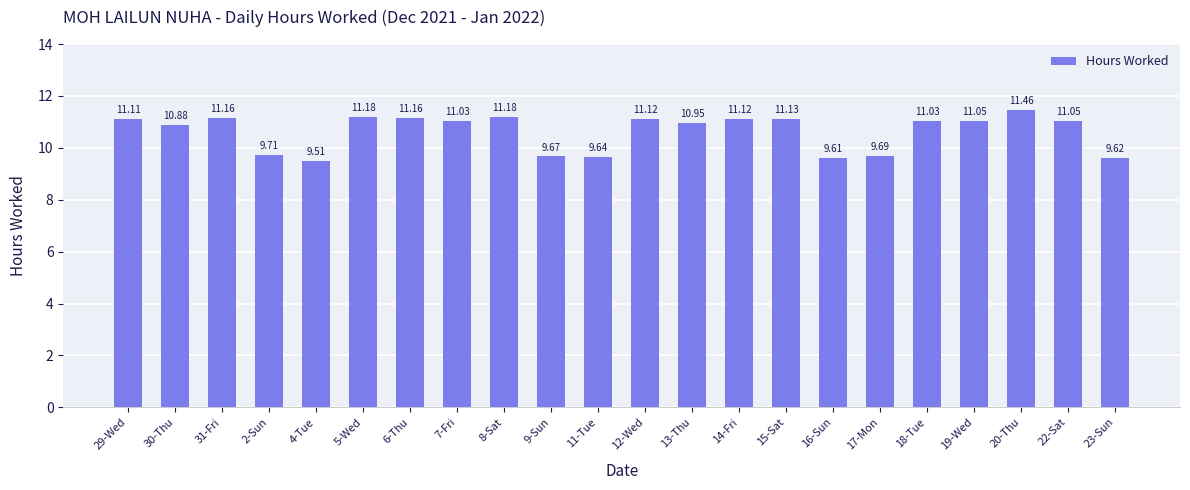

Approximately how many times larger is the value at 14-Fri compared to 31-Fri?

1.0